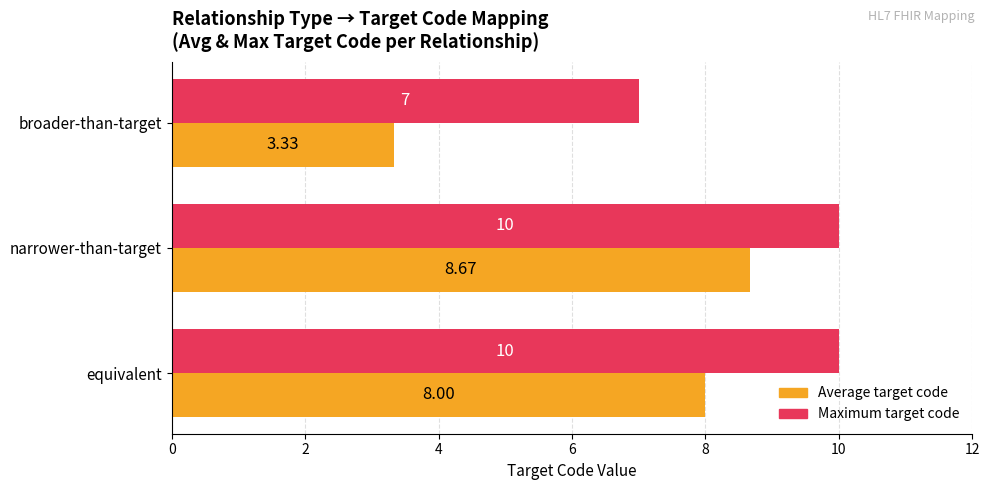

What is the total value across all series at equivalent?

18.0